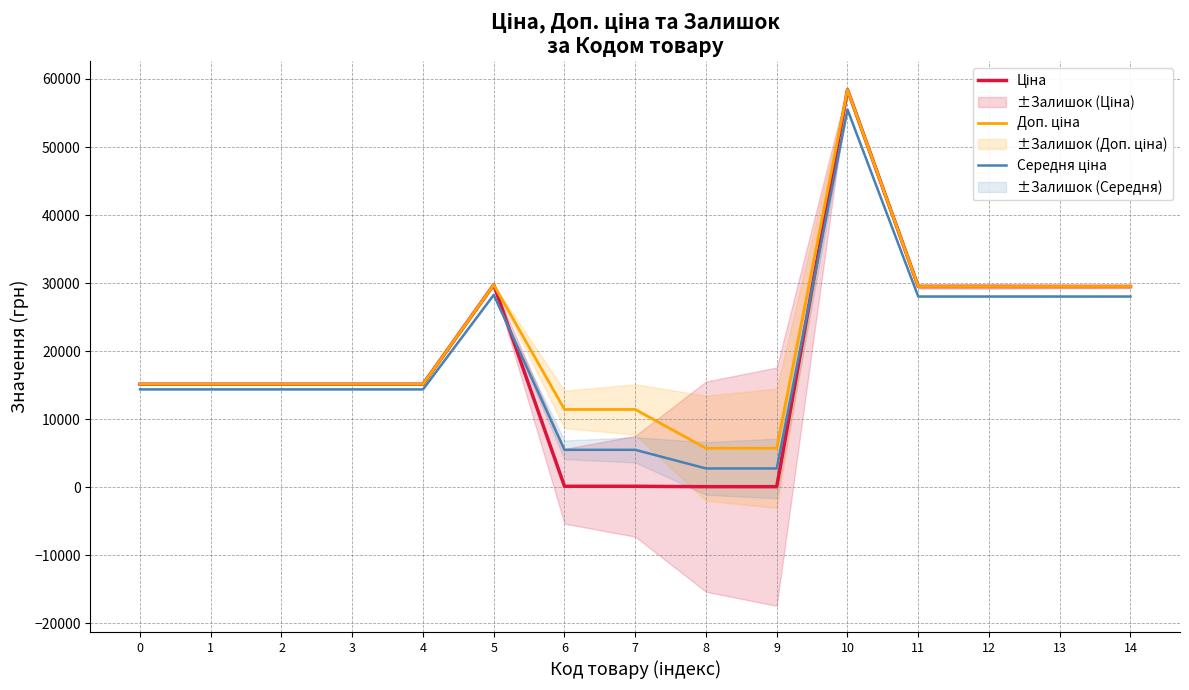

What are all the series names shown in the legend?

Ціна, Доп. ціна, Середня ціна